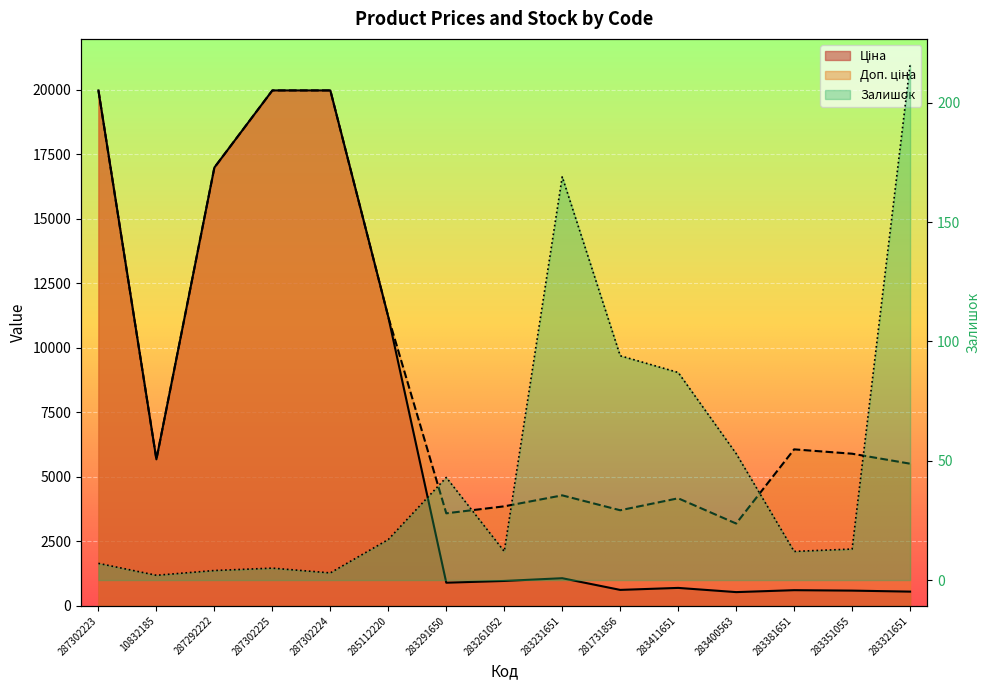

What are all the series names shown in the legend?

Ціна, Доп. ціна, Залишок